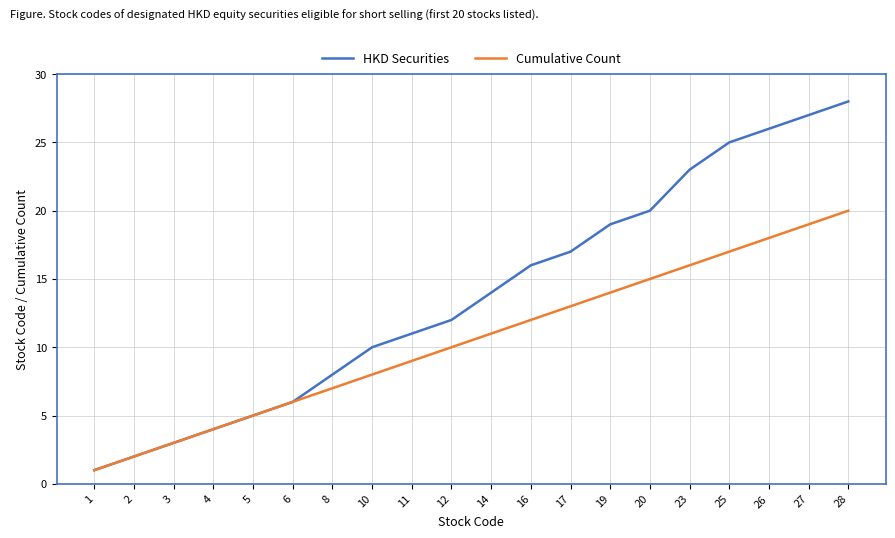

Reading right to left, list all the values displayed in this chart.

HKD Securities: 28=28	27=27	26=26	25=25	23=23	20=20	19=19	17=17	16=16	14=14	12=12	11=11	10=10	8=8	6=6	5=5	4=4	3=3	2=2	1=1
Cumulative Count: 28=20	27=19	26=18	25=17	23=16	20=15	19=14	17=13	16=12	14=11	12=10	11=9	10=8	8=7	6=6	5=5	4=4	3=3	2=2	1=1